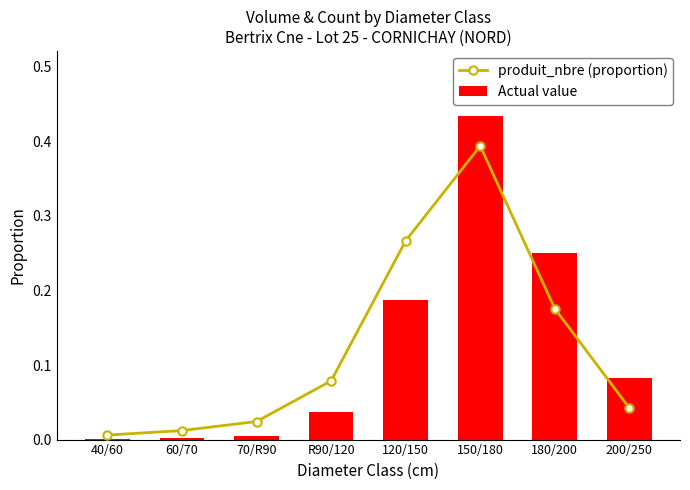

What position from the right is R90/120?

5